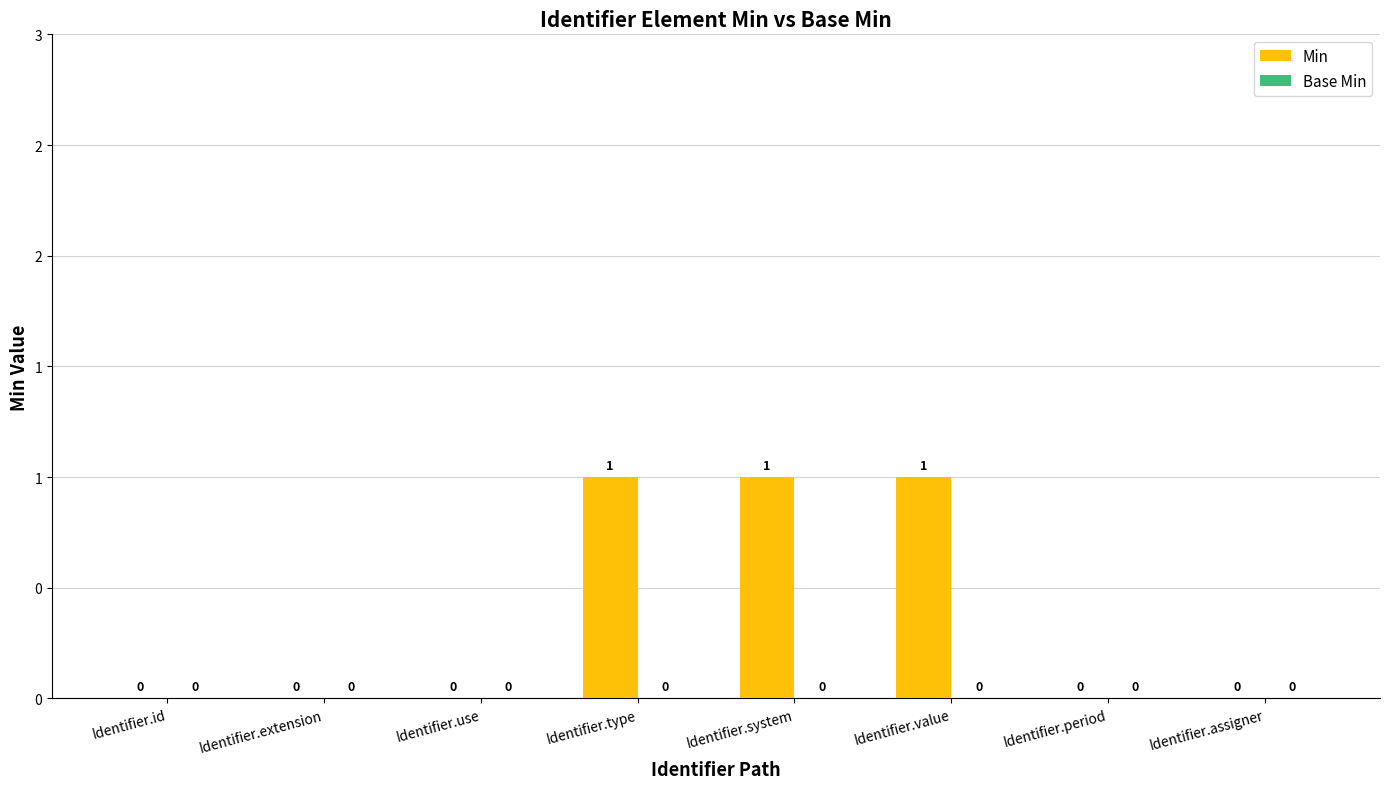

Reading right to left, transcribe all the data shown in this chart.

Min: Identifier.assigner=0	Identifier.period=0	Identifier.value=1	Identifier.system=1	Identifier.type=1	Identifier.use=0	Identifier.extension=0	Identifier.id=0
Base Min: Identifier.assigner=0	Identifier.period=0	Identifier.value=0	Identifier.system=0	Identifier.type=0	Identifier.use=0	Identifier.extension=0	Identifier.id=0